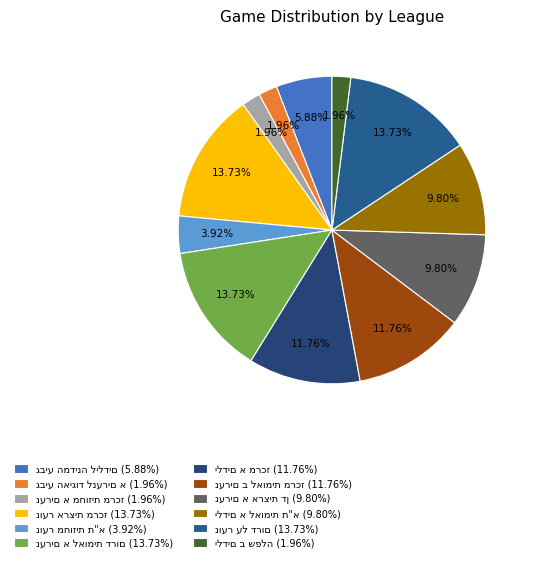

Does נערים ב לאומית מרכז represent more than half of the total?

No